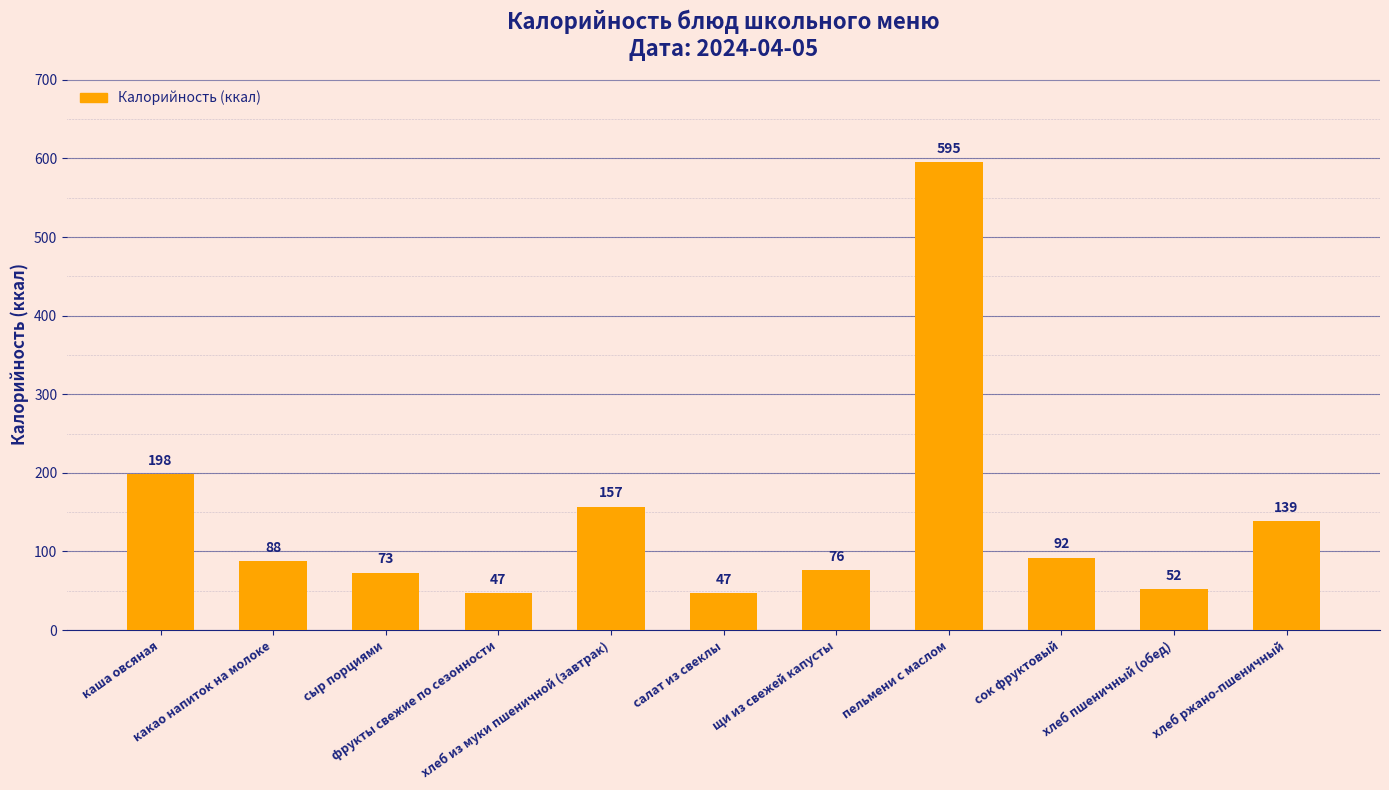

Reading left to right, what are all the values shown in this chart?

каша овсяная=198	какао напиток на молоке=88	сыр порциями=73	фрукты свежие по сезонности=47	хлеб из муки пшеничной (завтрак)=157	салат из свеклы=47	щи из свежей капусты=76	пельмени с маслом=595	сок фруктовый=92	хлеб пшеничный (обед)=52	хлеб ржано-пшеничный=139